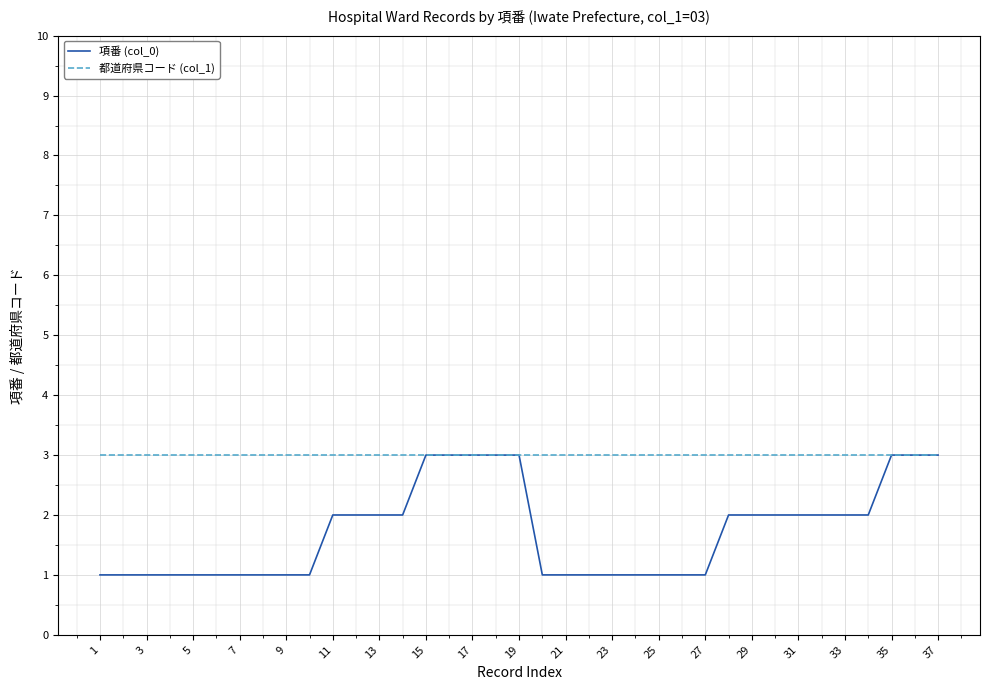

Which series has the widest spread of values?

項番 (col_0)